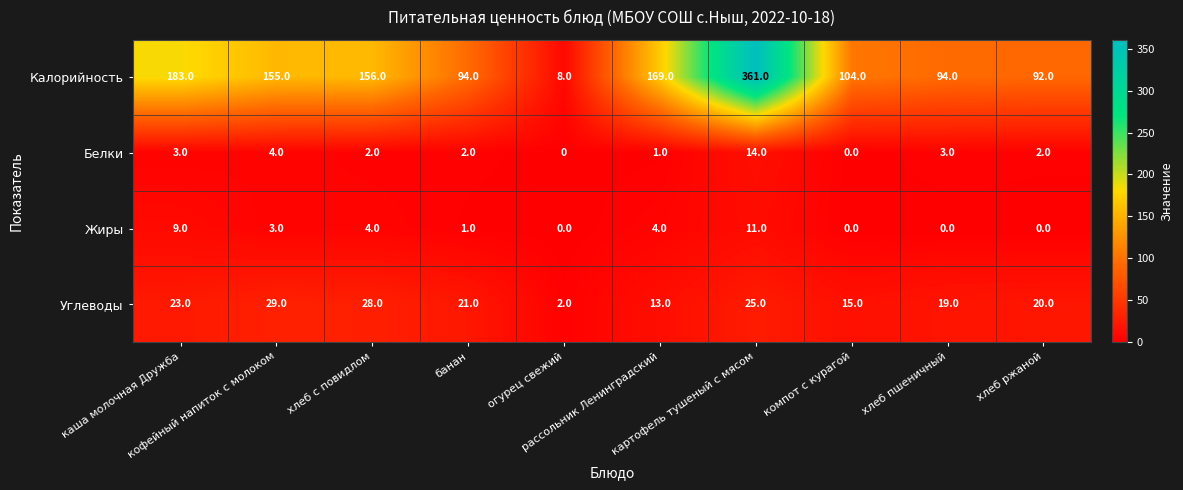

List the series in order of their peak value, lowest first.

Жиры, Белки, Углеводы, Калорийность